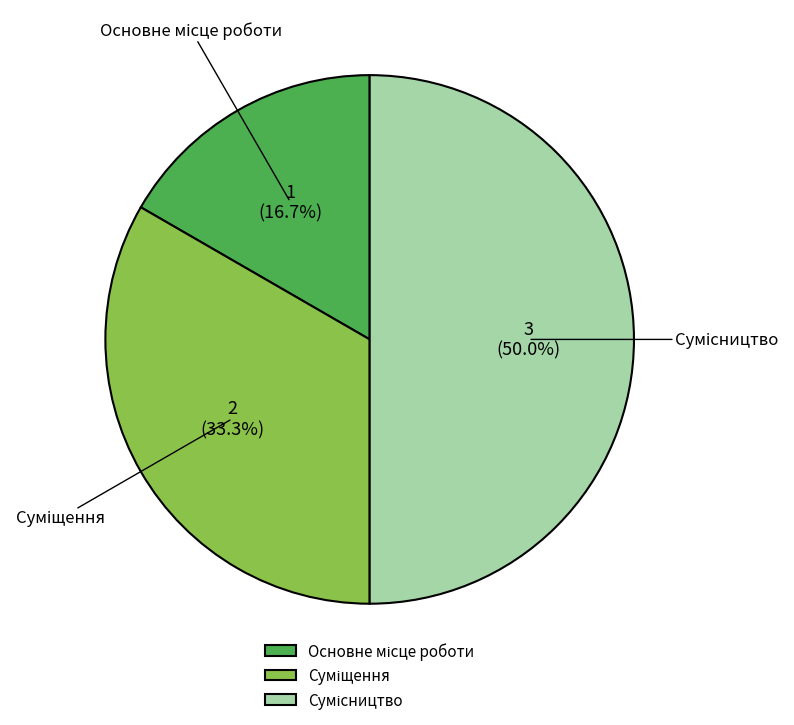

Which slice is the largest?

Сумісництво